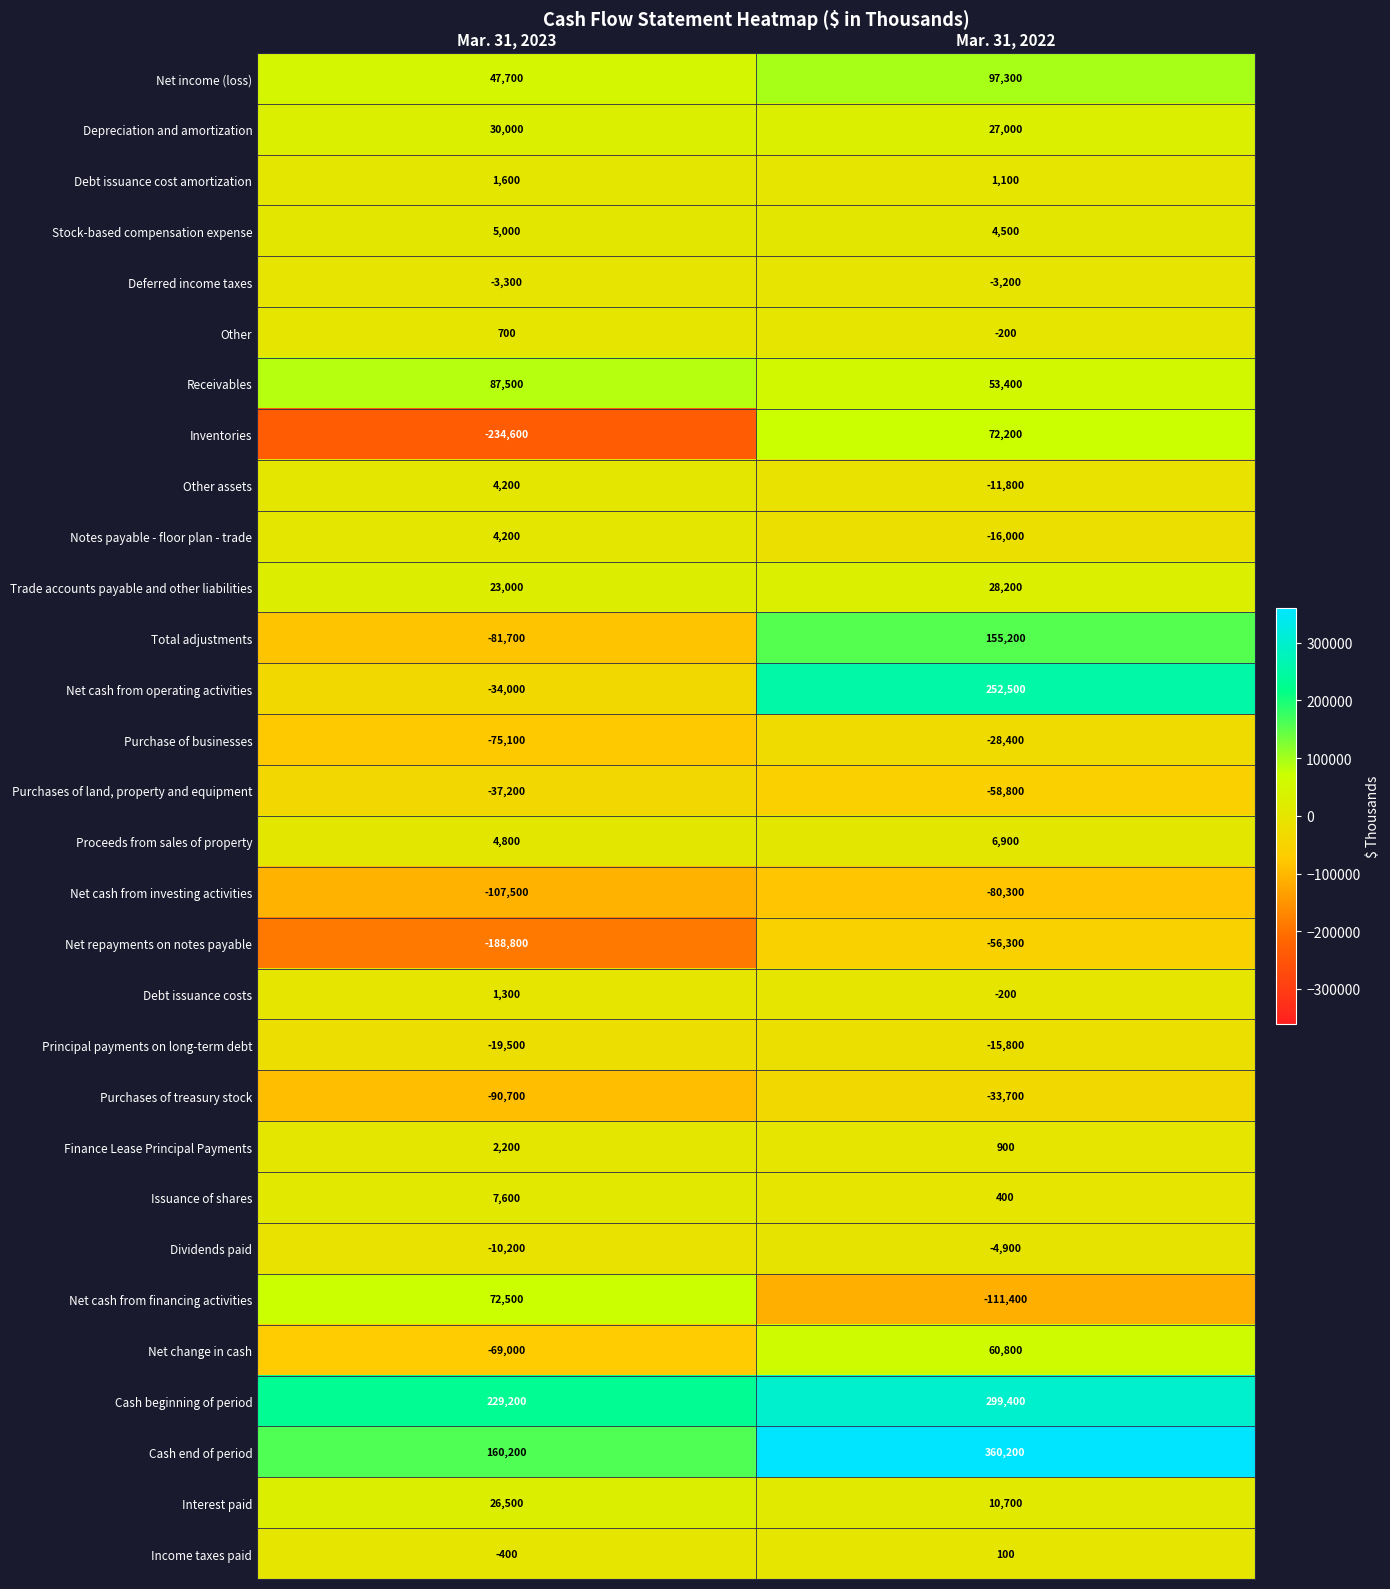

Rank the categories by Net income (loss) value from highest to lowest.

Mar. 31, 2022, Mar. 31, 2023